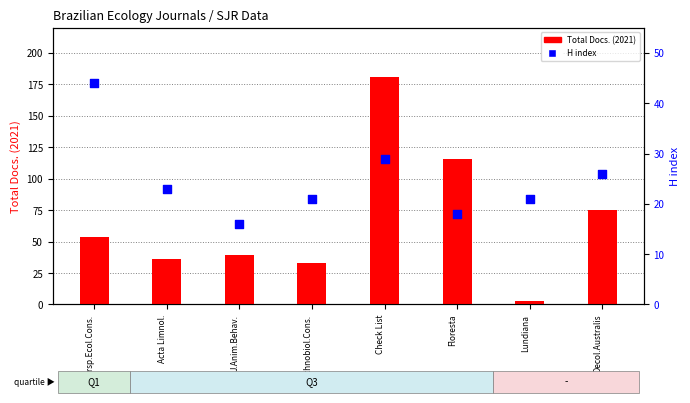

Which series reaches the maximum Y coordinate?

Total Docs. (2021)